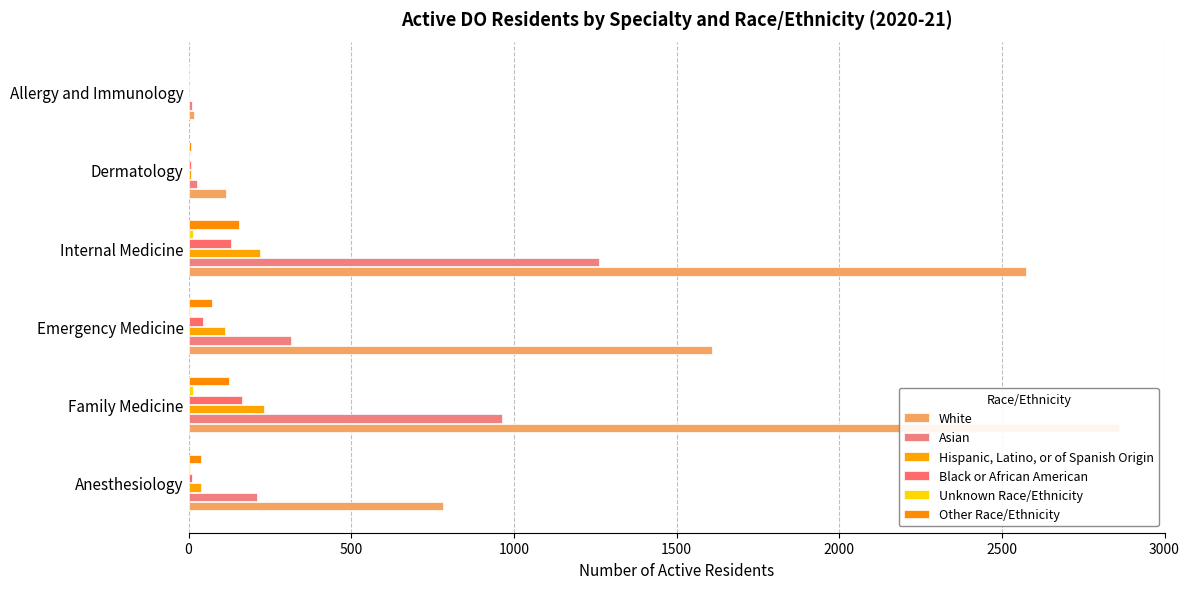

What is the average value of the Unknown Race/Ethnicity series?

6